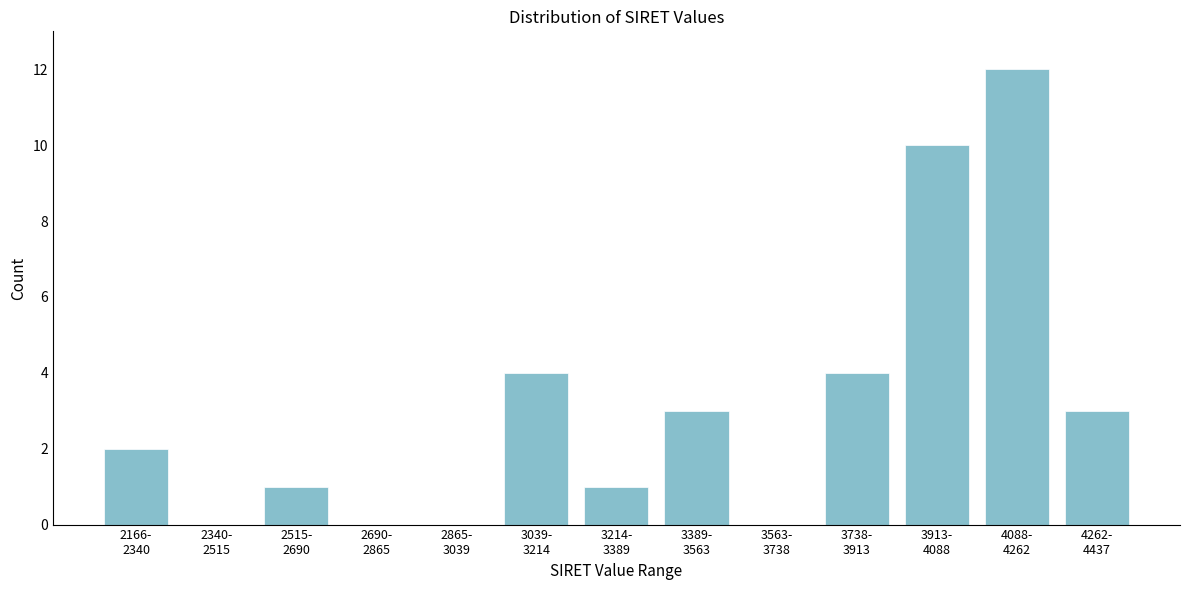

What is the sum of all values?

40